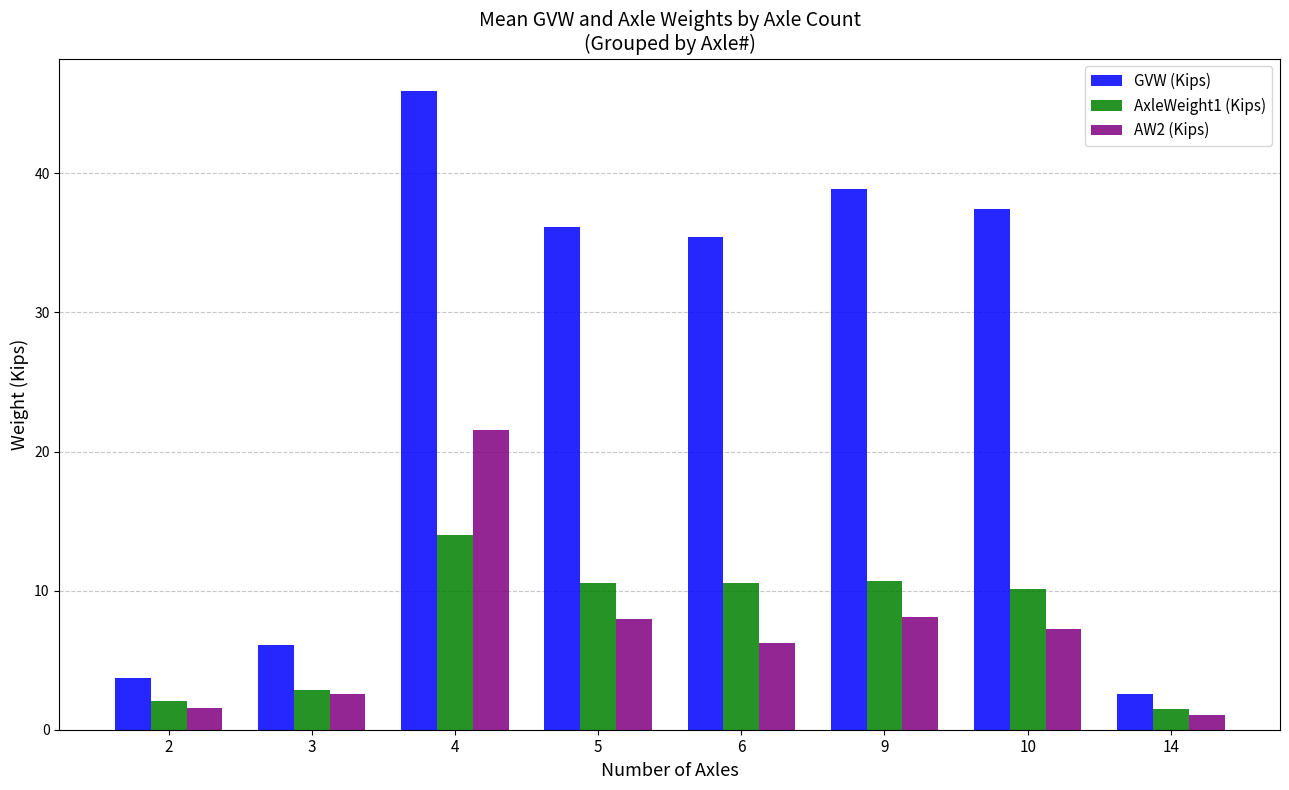

Are the bars horizontal?

No